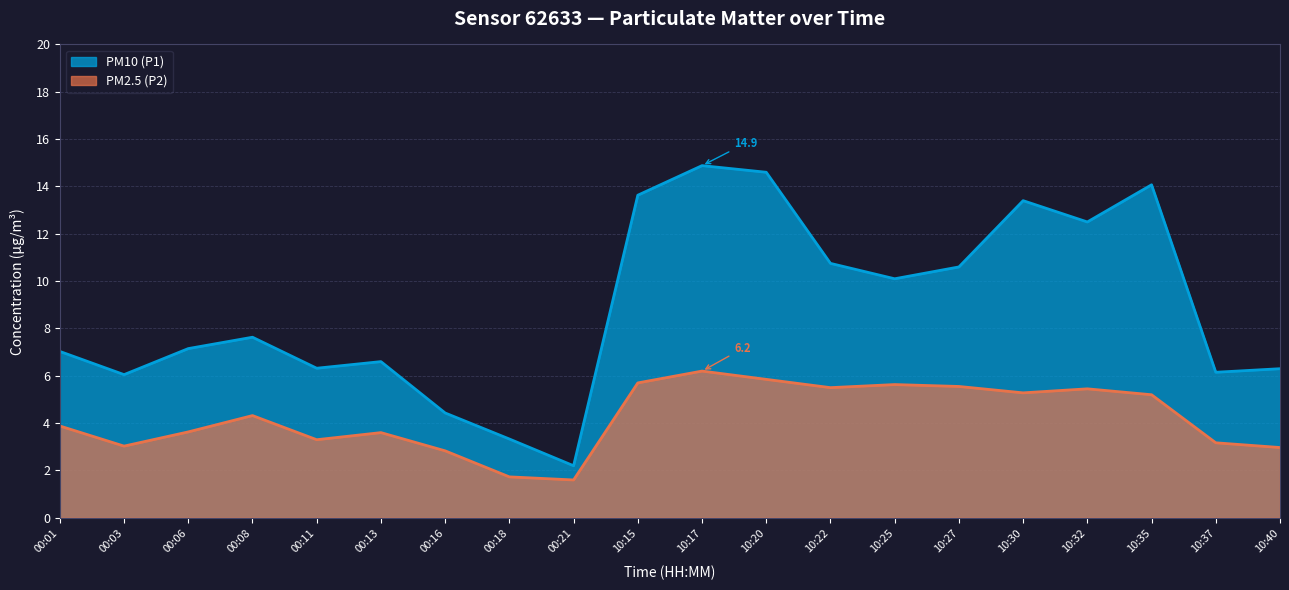

The value of PM2.5 (P2) at 10:32 is 5.5. True or false?

True